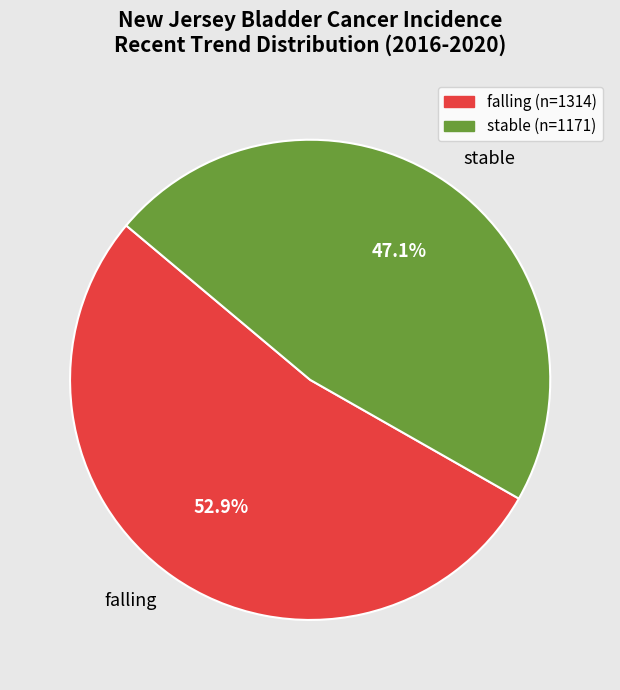

Rank the categories by value from highest to lowest.

falling, stable